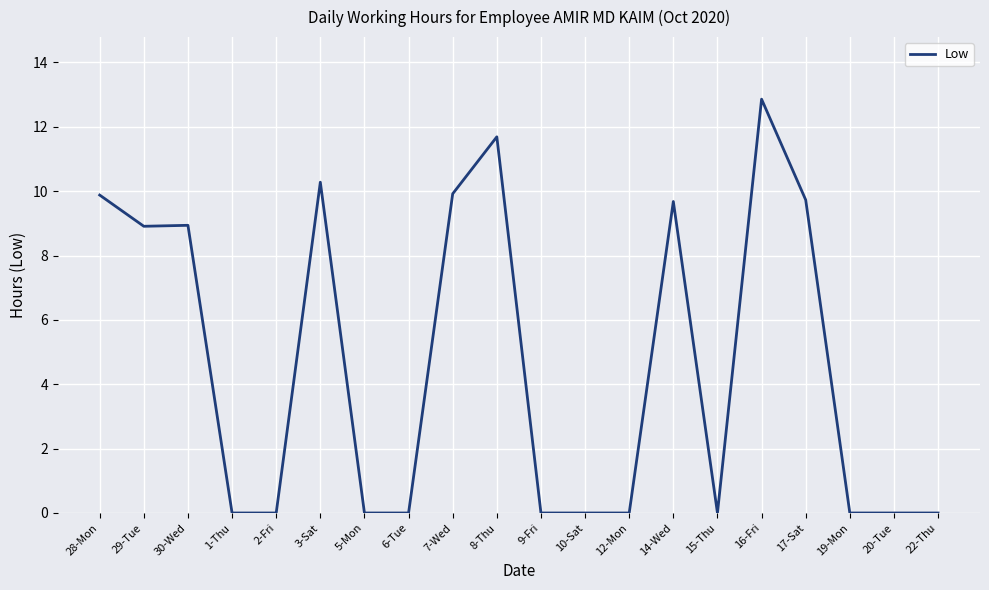

True or false: the data shows 8.9 at 30-Wed.

True